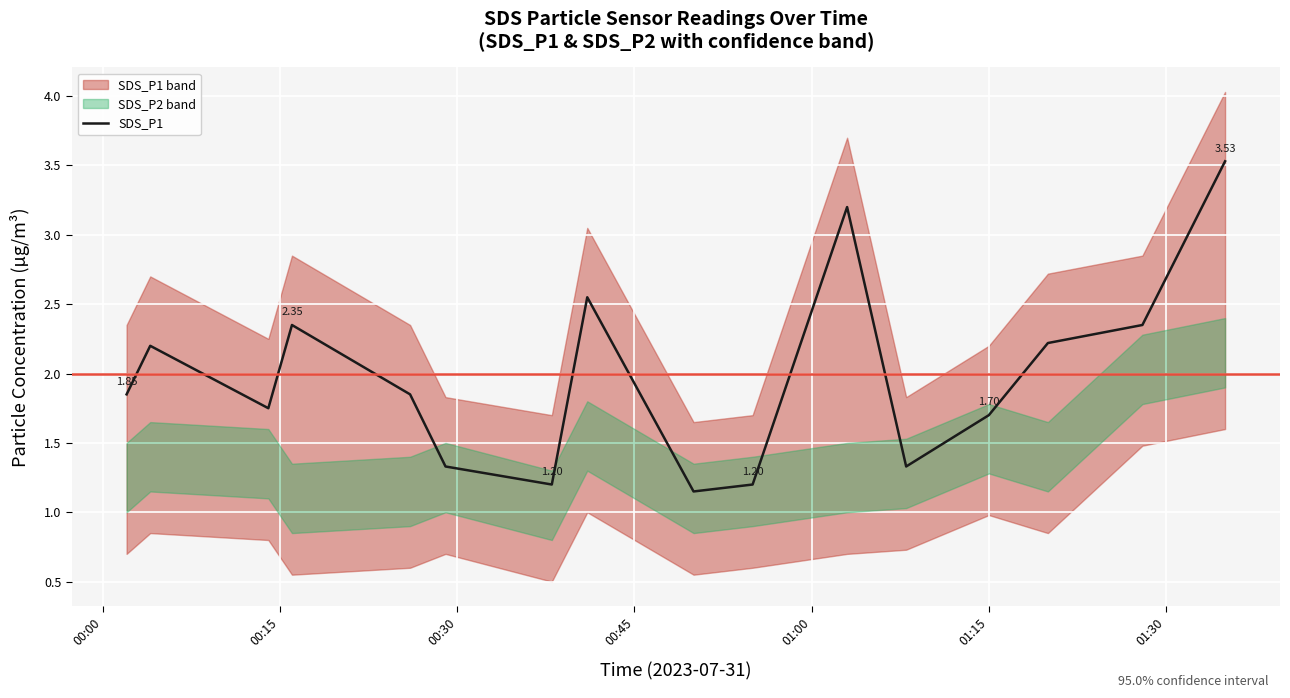

What is the difference between the maximum and minimum values?

2.4